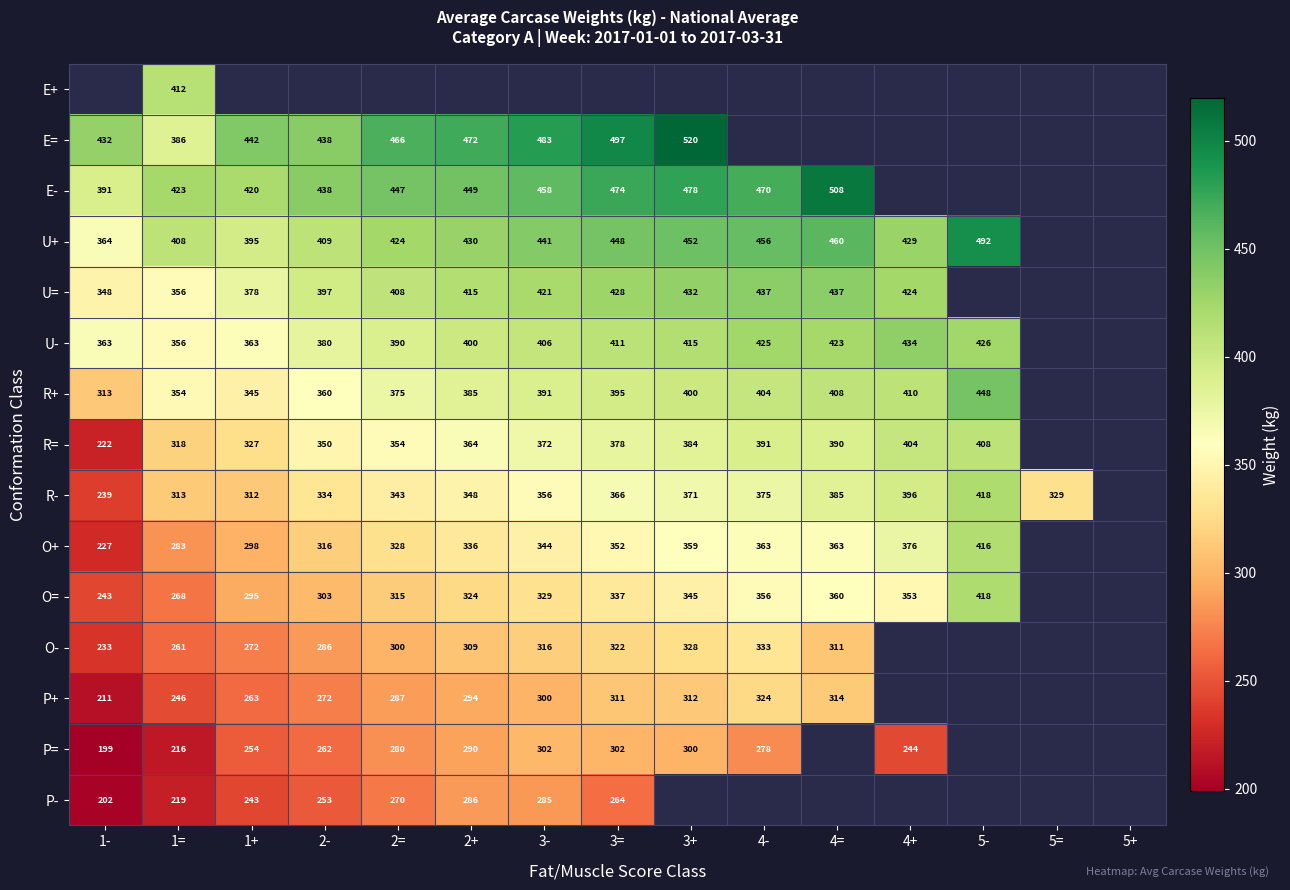

Is the value of O+ at 1- greater than the value of E= at 3=?

No